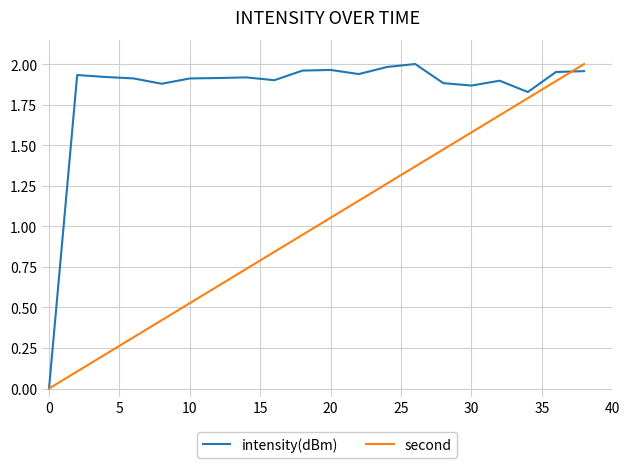

Which series has the largest total across all categories?

intensity(dBm)